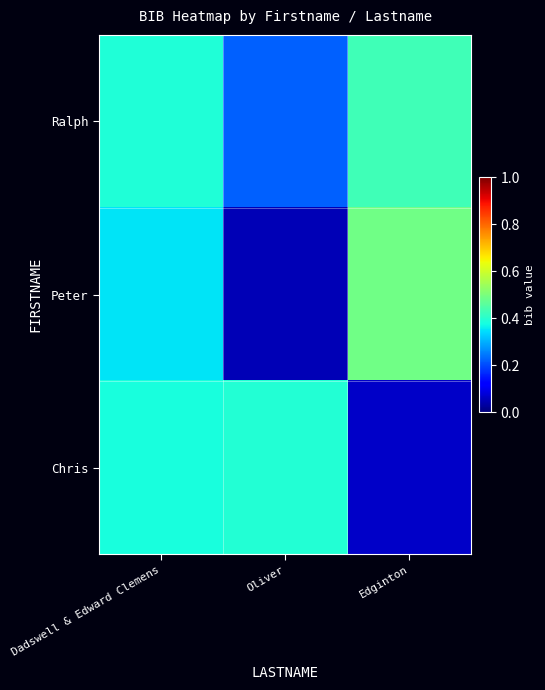

Which has a higher value, Oliver or Edginton?

Edginton